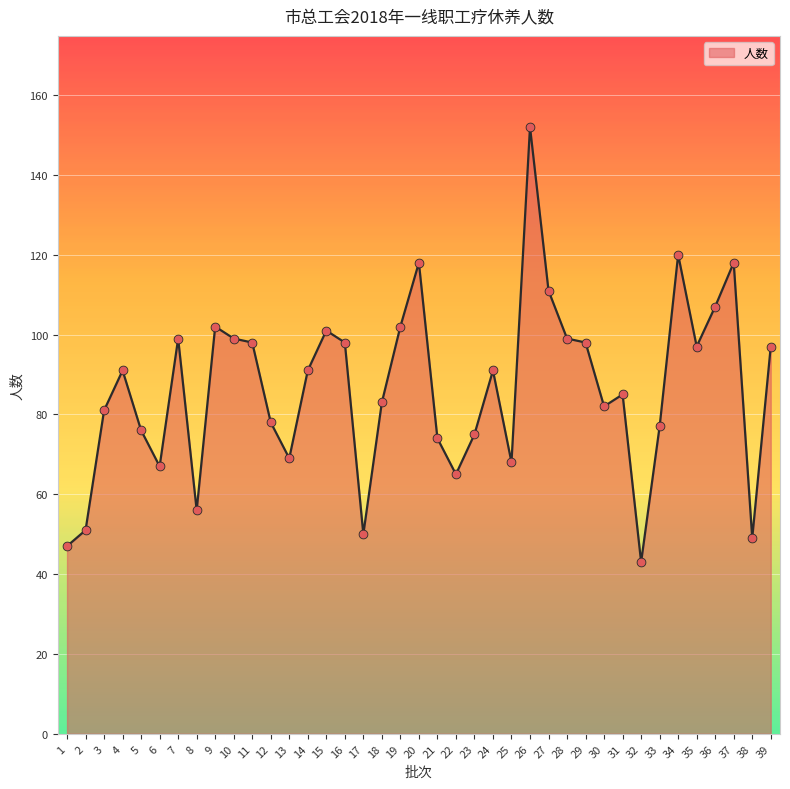

Which has a higher value, 8 or 19?

19